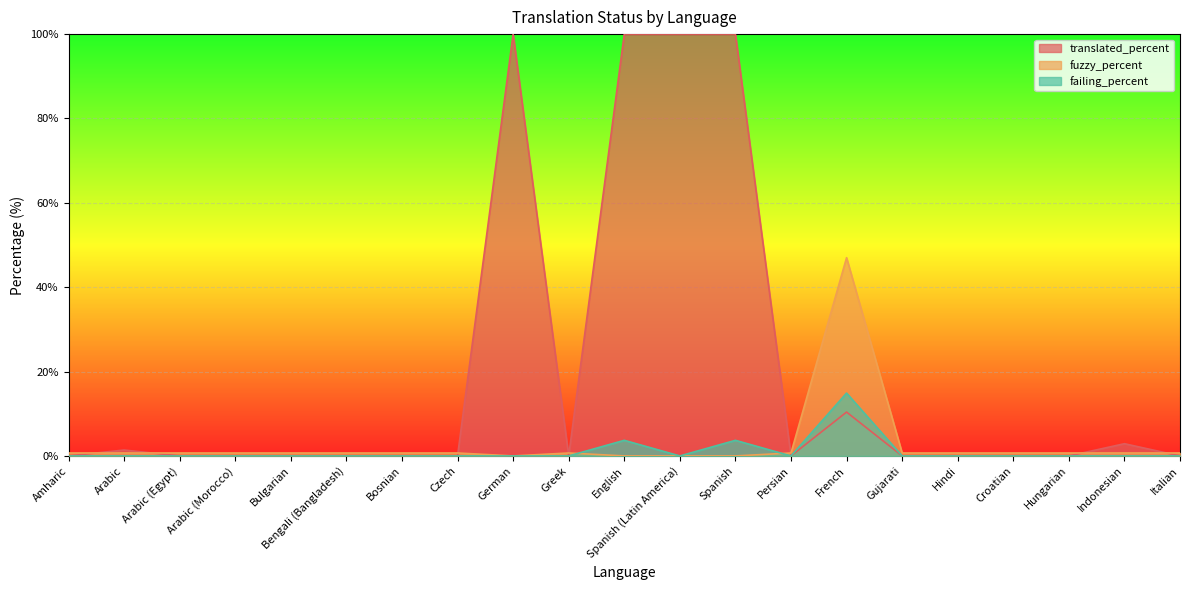

What position from the left is Indonesian?

20